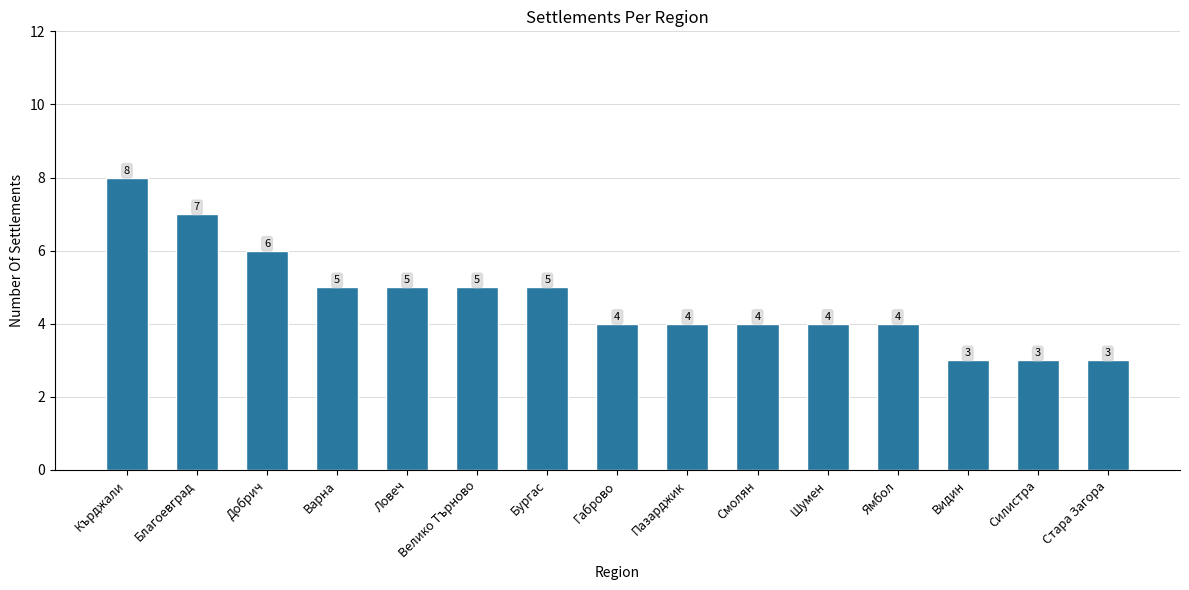

What is the value of the 1st bar from the left?

8